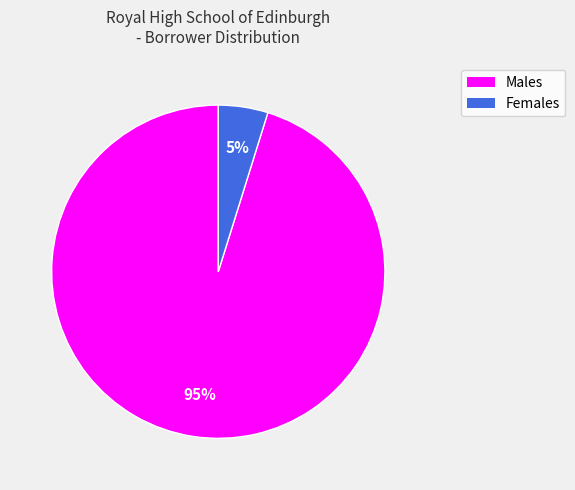

What percentage is the Females slice, to the nearest percent?

5%